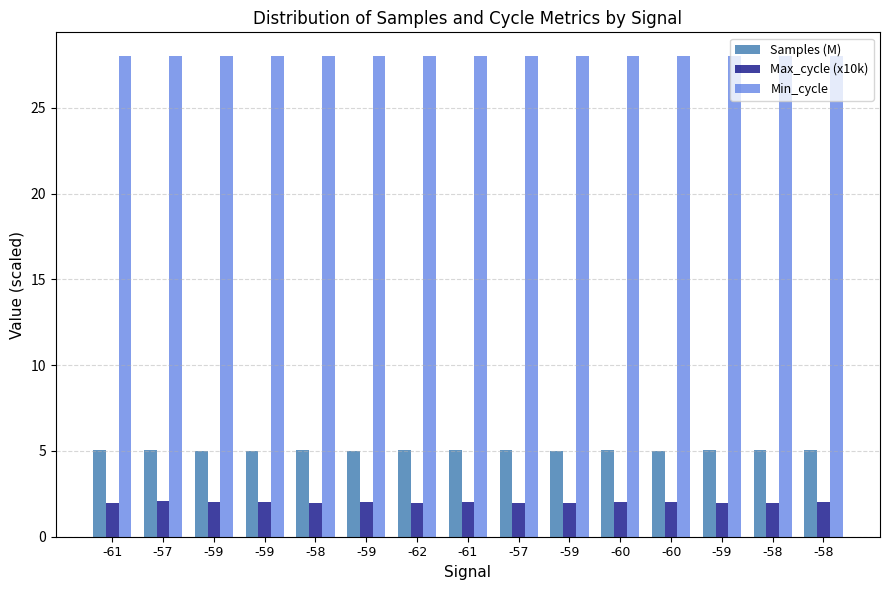

At which category is the sum across all series the highest?

-57